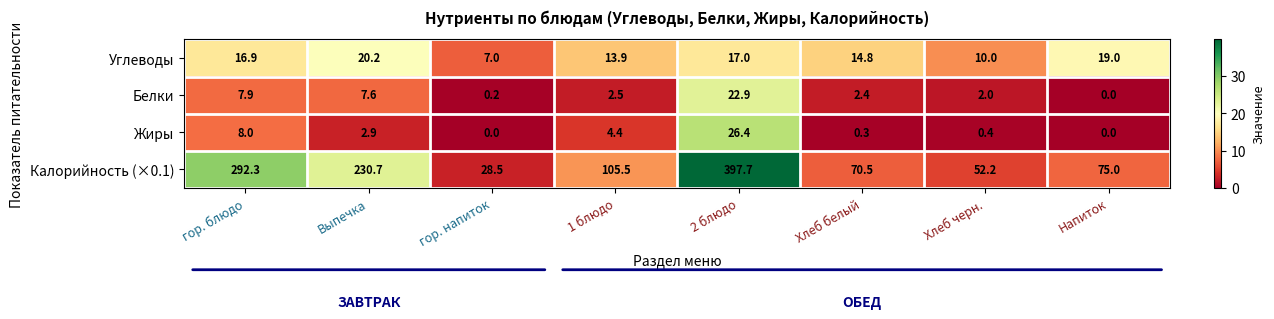

Which series has the widest spread of values?

Калорийность (×0.1)